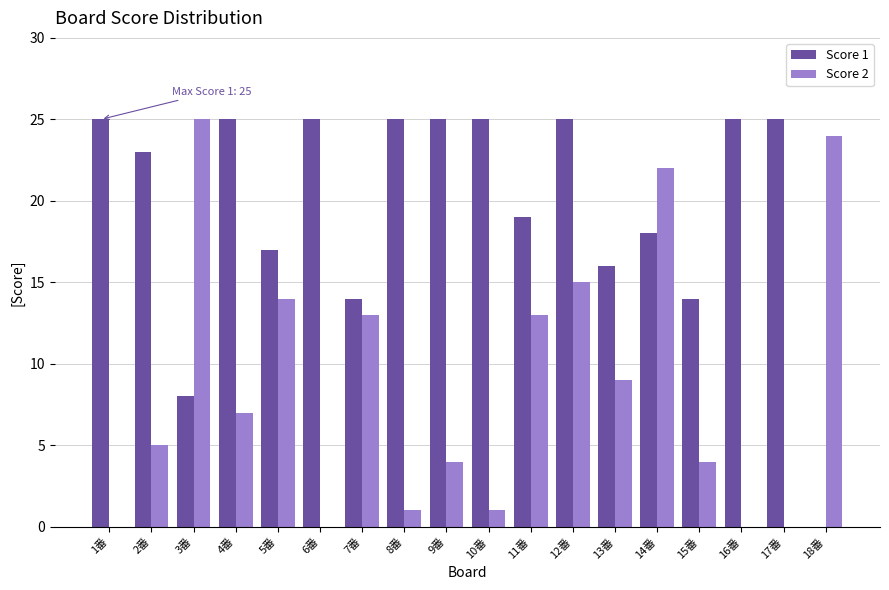

The value of Score 1 at 17番 is 25. True or false?

True